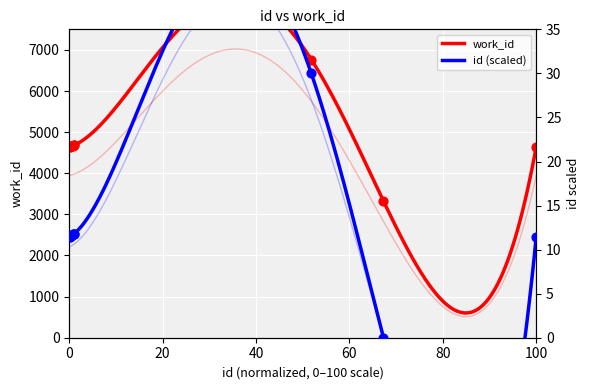

Which has a higher value, 12245 or 23399?

12245